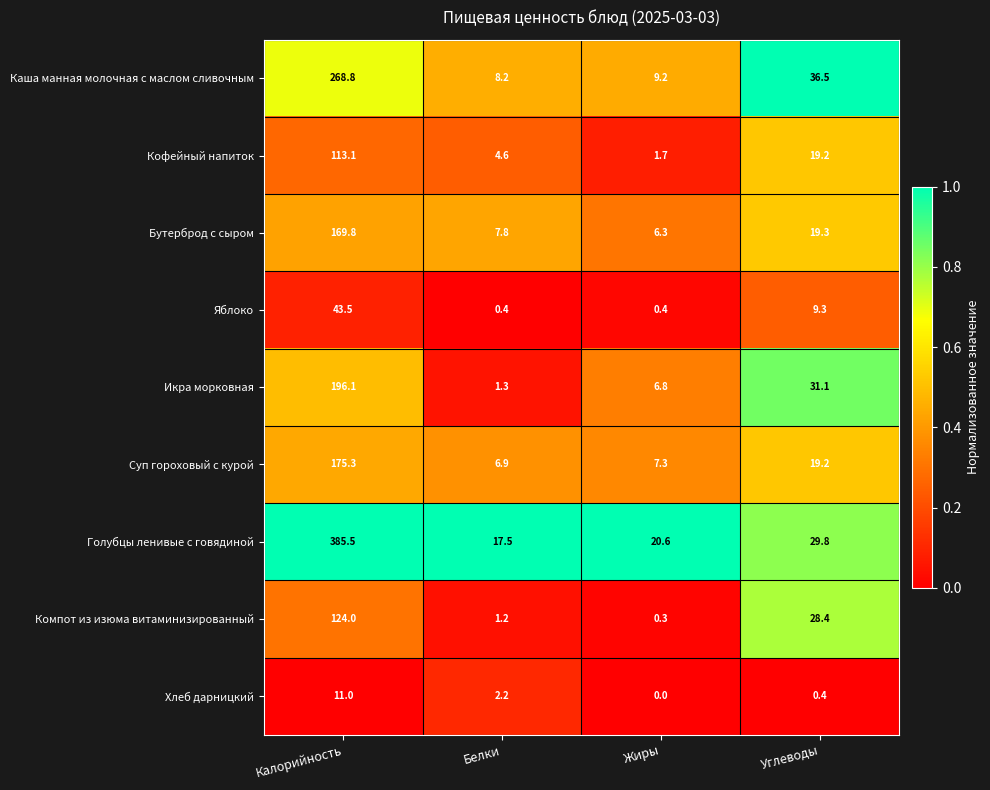

List the series in order of their peak value, highest first.

Голубцы ленивые с говядиной, Каша манная молочная с маслом сливочным, Икра морковная, Суп гороховый с курой, Бутерброд с сыром, Компот из изюма витаминизированный, Кофейный напиток, Яблоко, Хлеб дарницкий